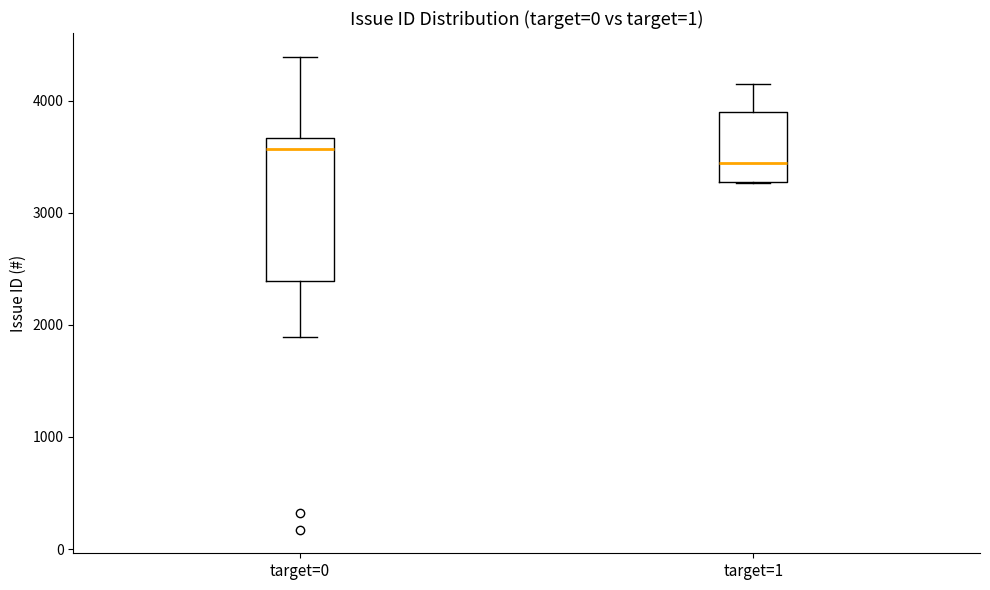

Reading left to right, transcribe this box plot: for each box, give where its median line is, the range the box spans, and where its two whiskers end, as read against the y-axis. The values are not printed on the chart, so give them approximately, as read against the axis.

target=0: median 3600, box 2400 to 3700, whiskers 1900 to 4400
target=1: median 3400, box 3300 to 3900, whiskers 3300 to 4100